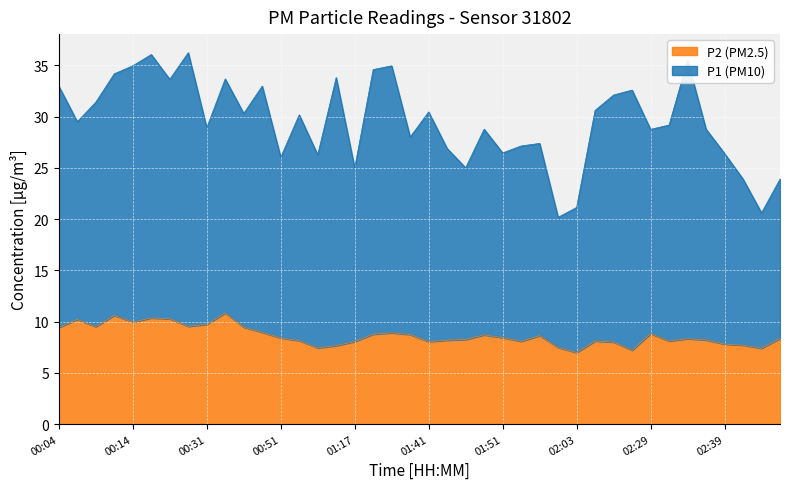

How many data points in P2 are less than 8?

8